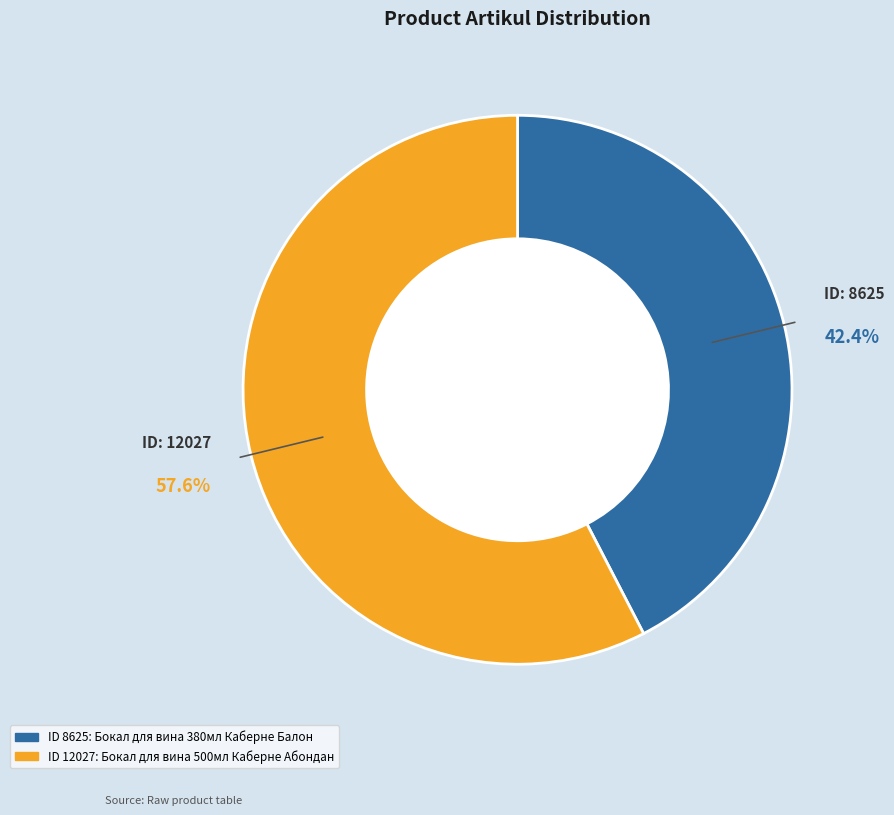

Does any single category account for the majority?

Yes